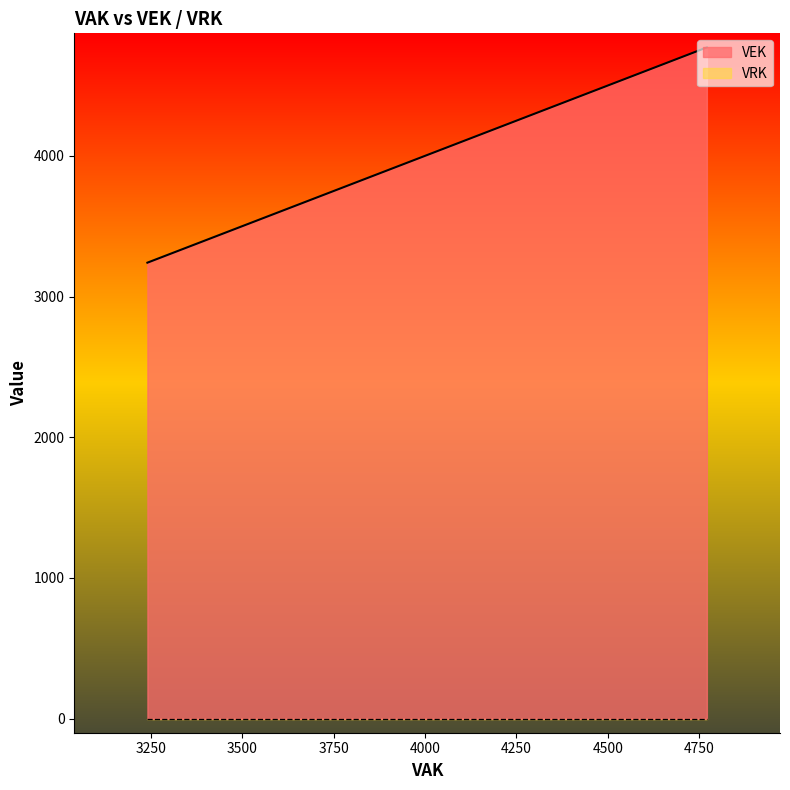

How many values in the VEK series exceed 4154?

8